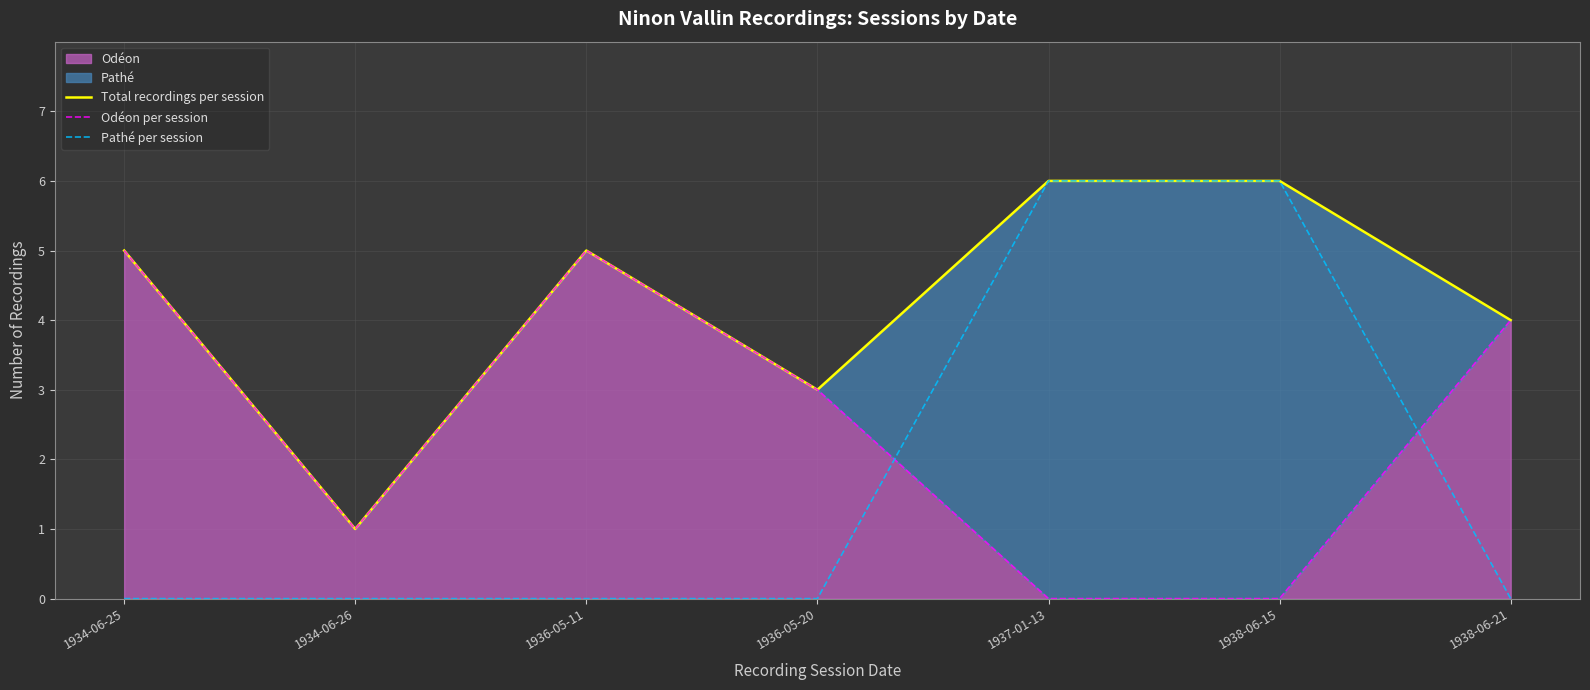

True or false: Total recordings per session has a value of 4 at 1938-06-21.

True